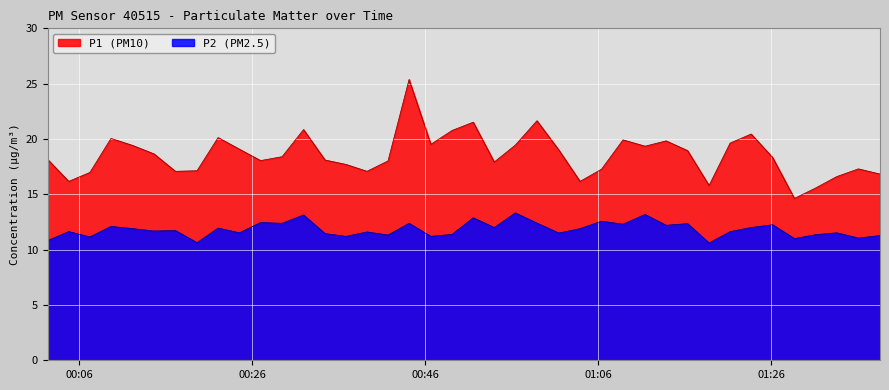

Which series has the largest range (max minus min)?

P1 (PM10)